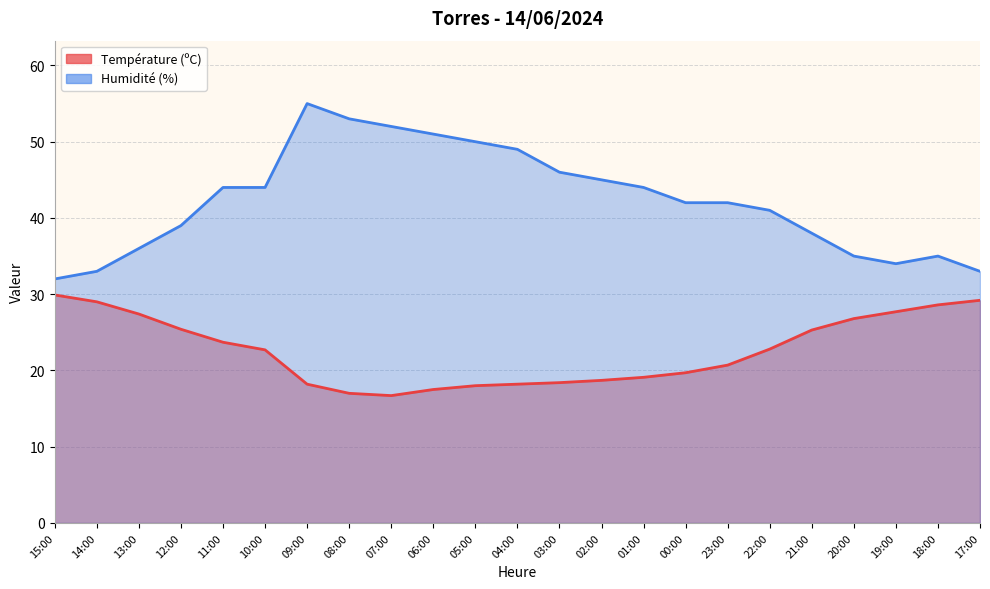

What is the difference between the second highest and minimum values in the Température (ºC) series?

12.5